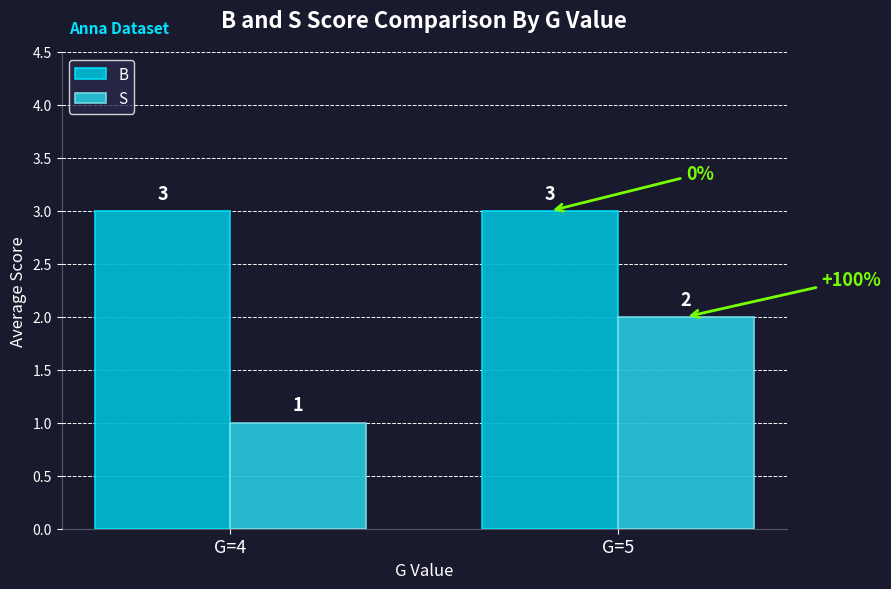

What is the average value of the B series?

3